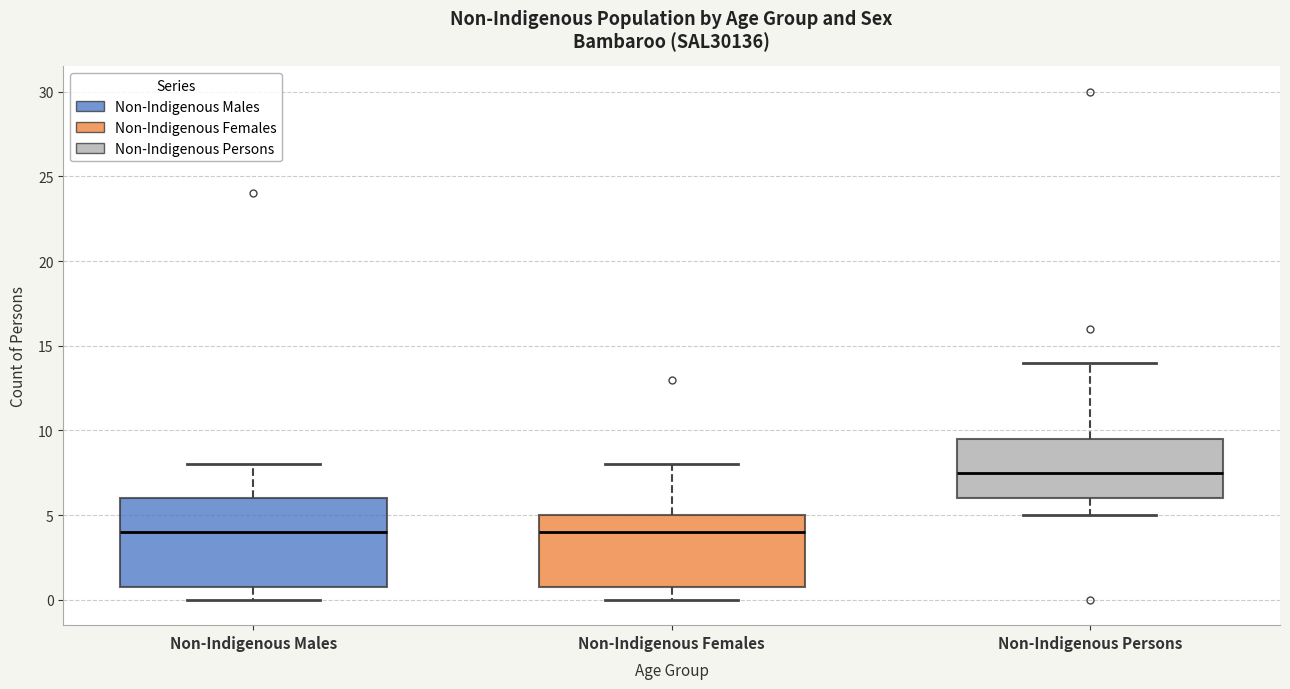

Where does the median line of the box for Non-Indigenous Males sit on the y-axis? The values are not printed on the chart, so give them approximately, as read against the axis.

4.0